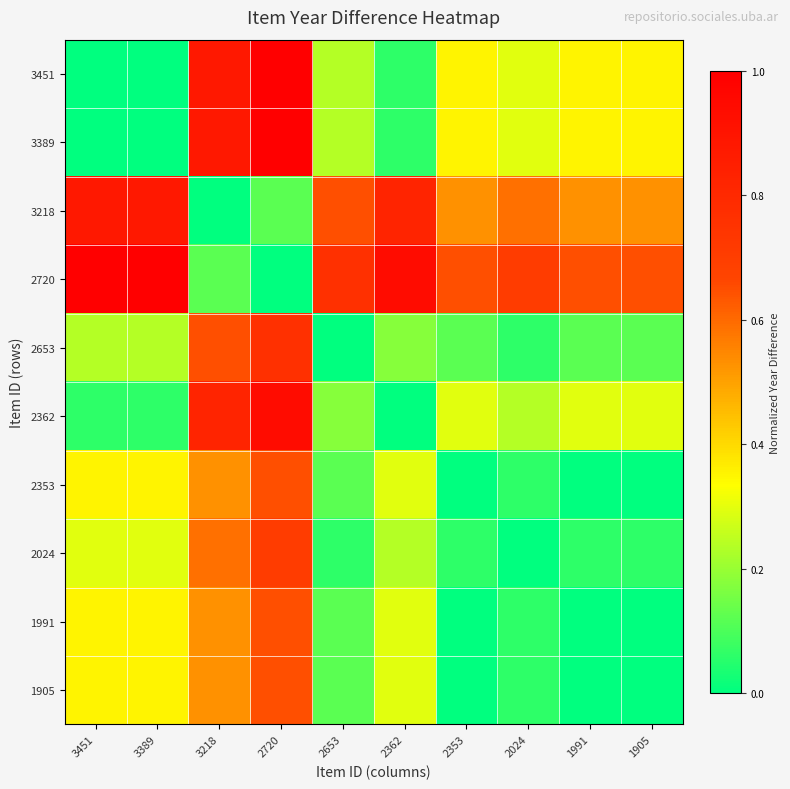

Between 1991 and 3218, which is larger?

3218